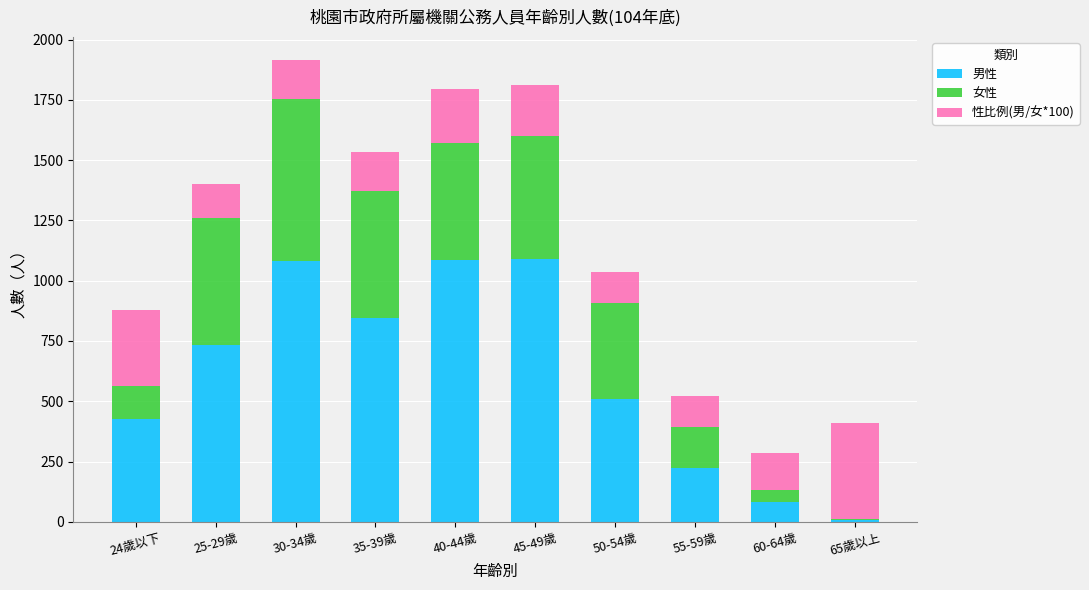

True or false: 男性 has a value of 81.0 at 60-64歲.

True